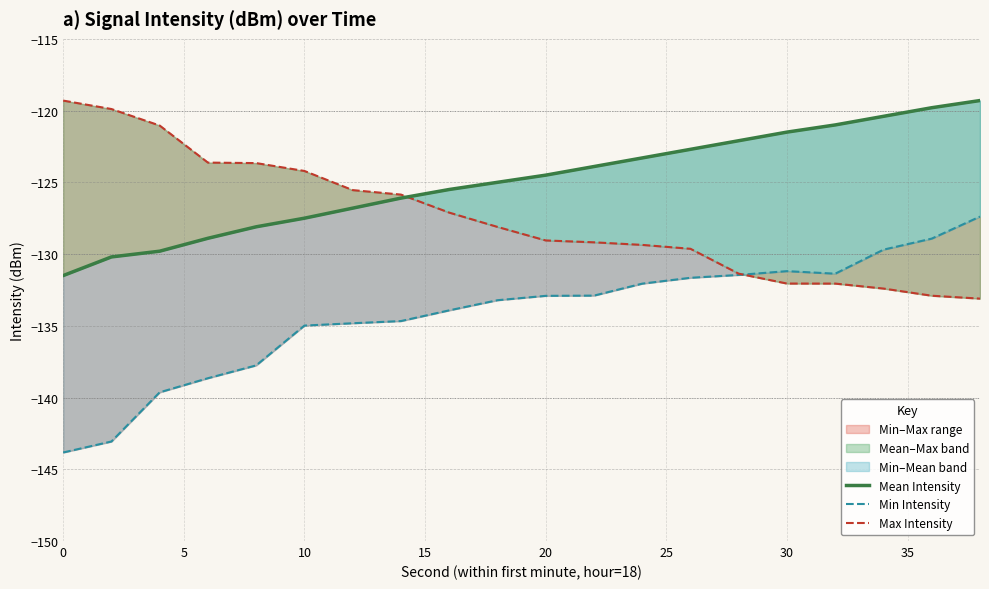

What are all the series names shown in the legend?

Mean Intensity, Min Intensity, Max Intensity